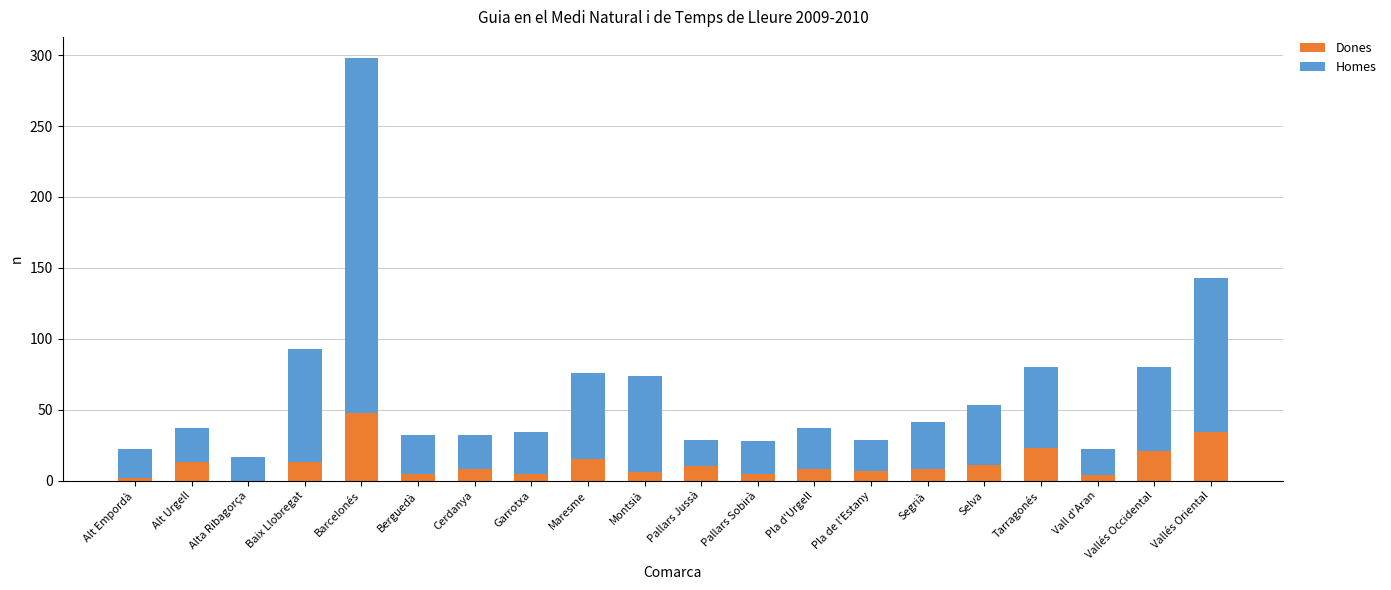

Count the number of categories in the chart.

20